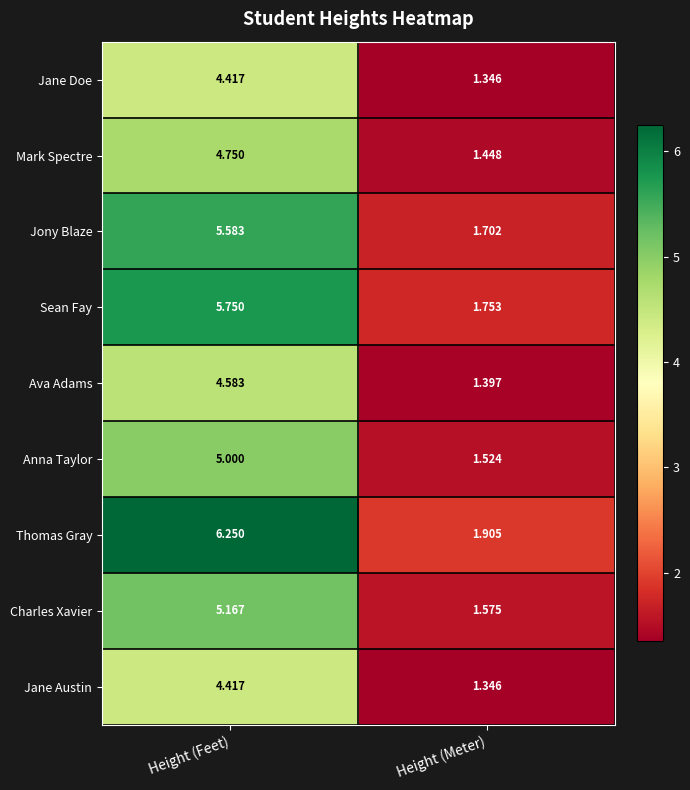

At which category does the chart reach its minimum across all series?

Height (Meter)